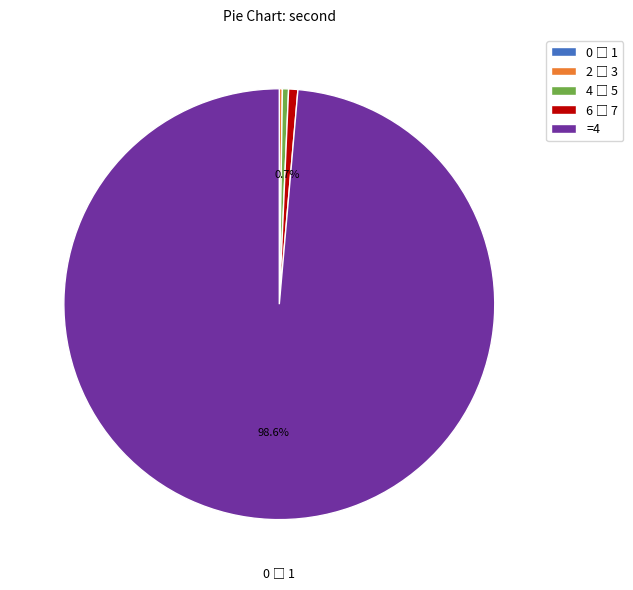

Which slice is the largest?

=4